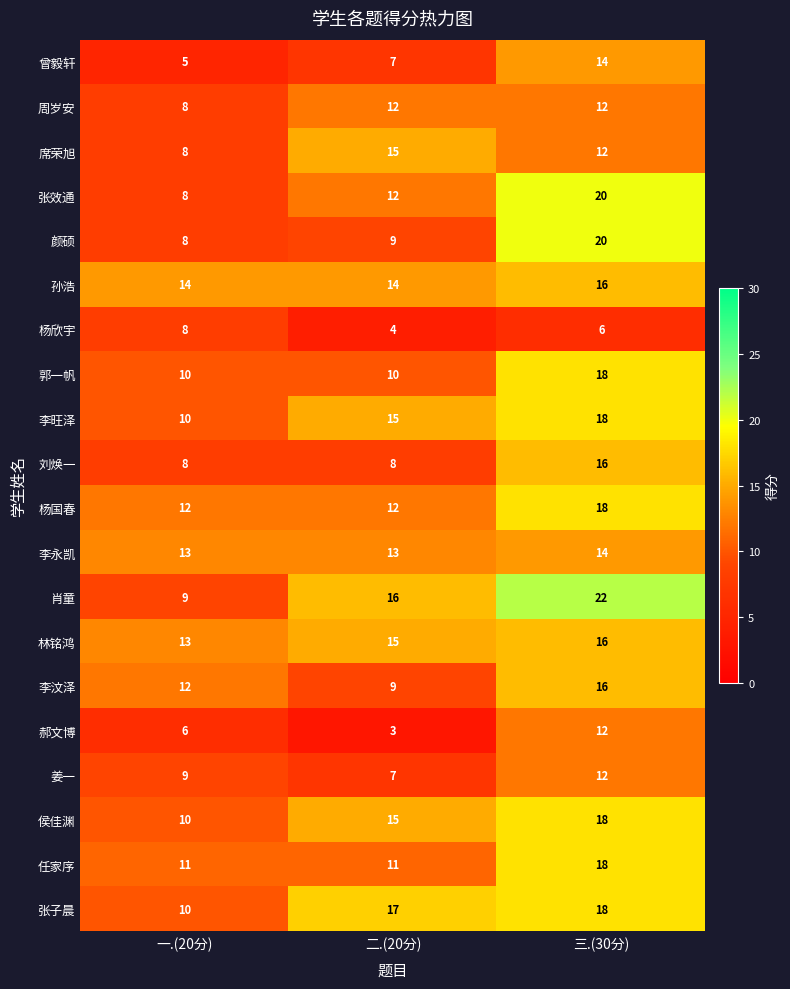

What is the minimum value for 刘焕一?

8